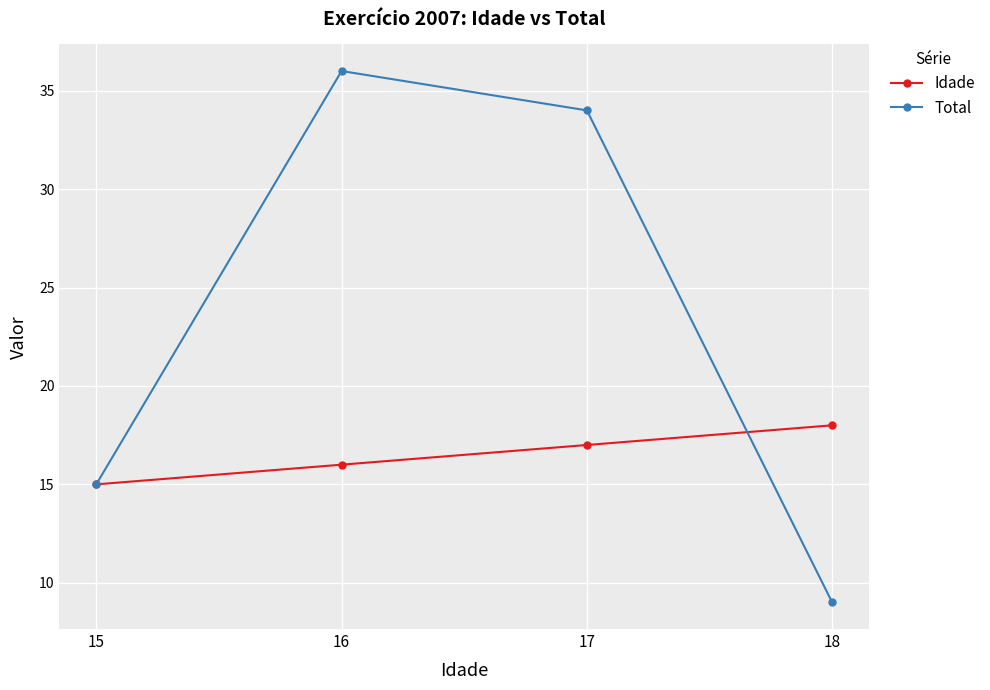

Is it true that Idade equals 17 at 17?

True